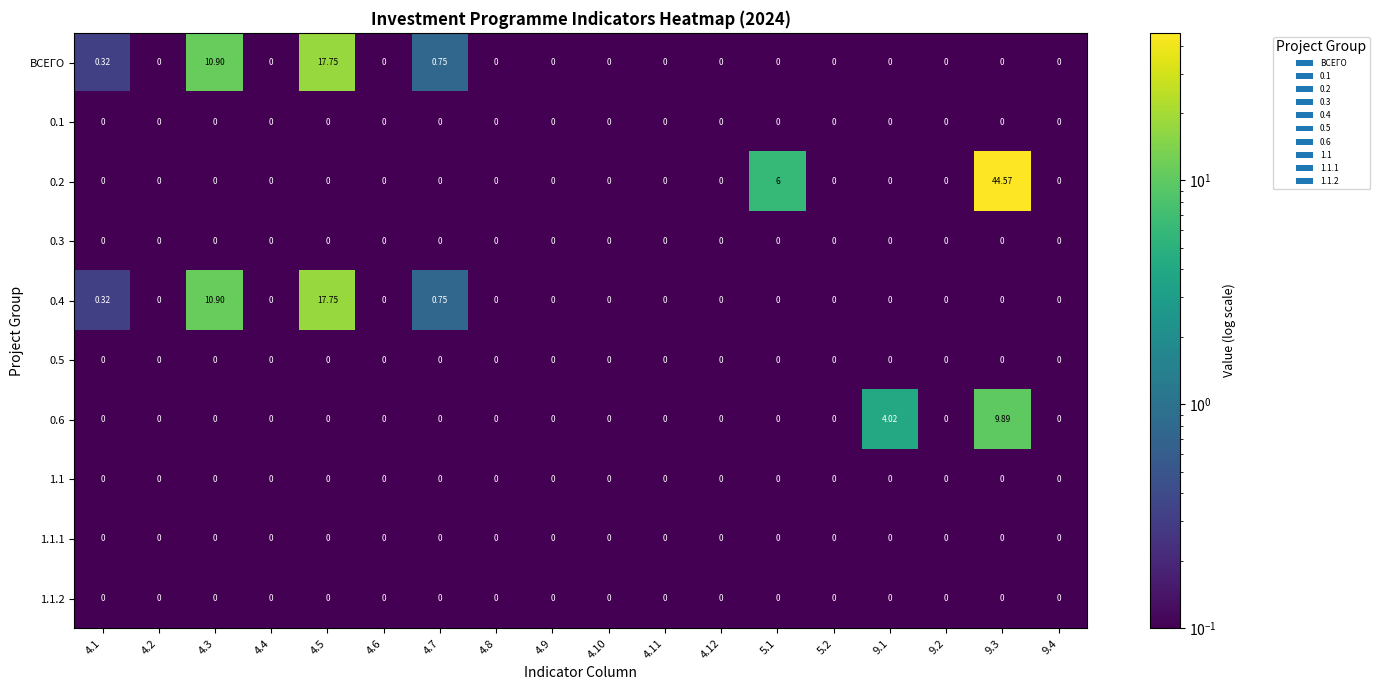

Rank the series by their maximum value, from lowest to highest.

0.1, 0.3, 0.5, 1.1, 1.1.1, 1.1.2, 0.6, ВСЕГО, 0.4, 0.2